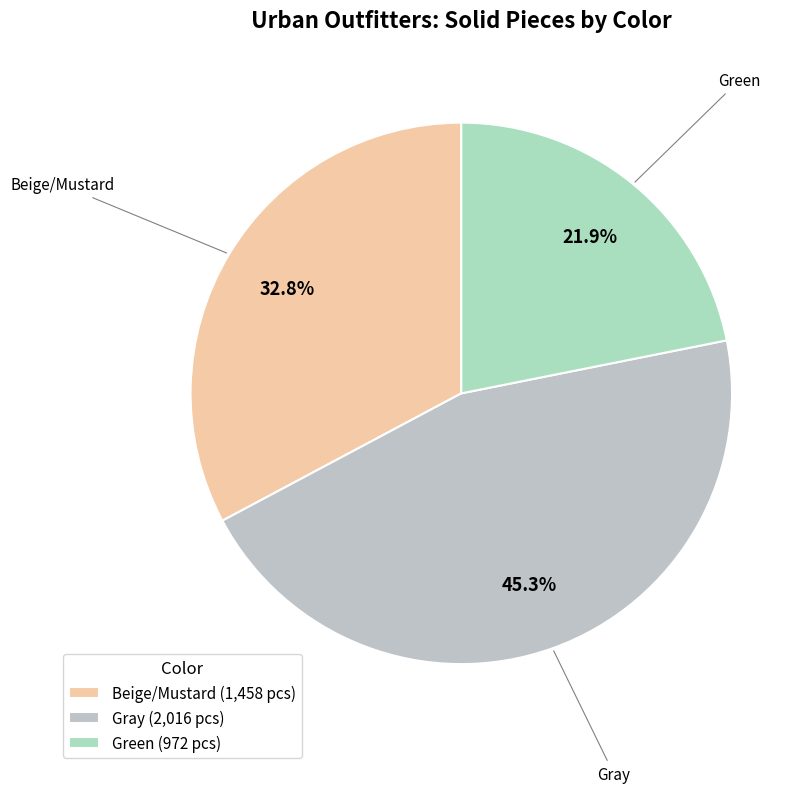

To the nearest percent, what is the combined percentage of Gray and Beige/Mustard?

78%